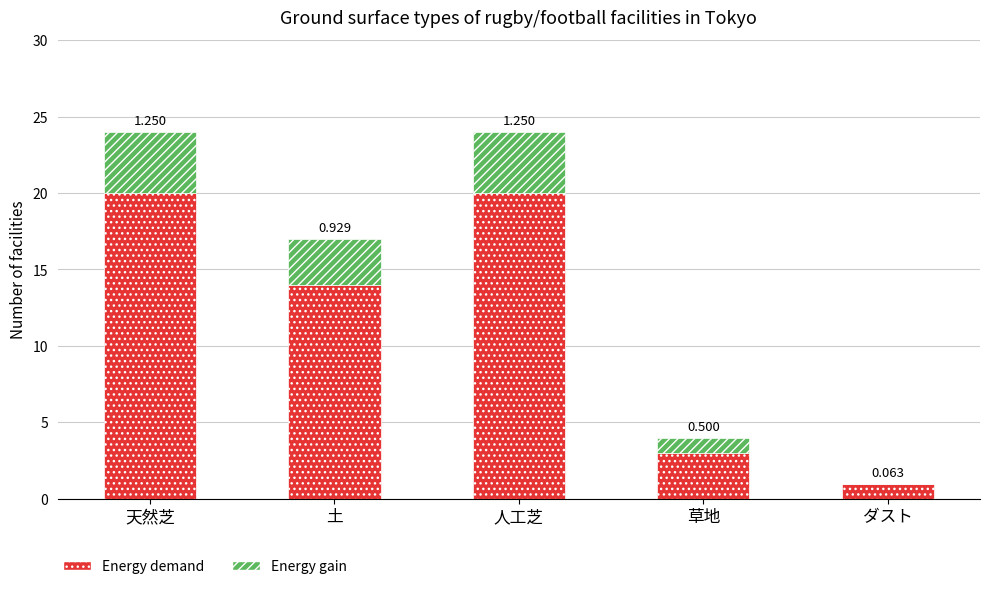

Are the bars grouped side by side (vs. stacked)?

No